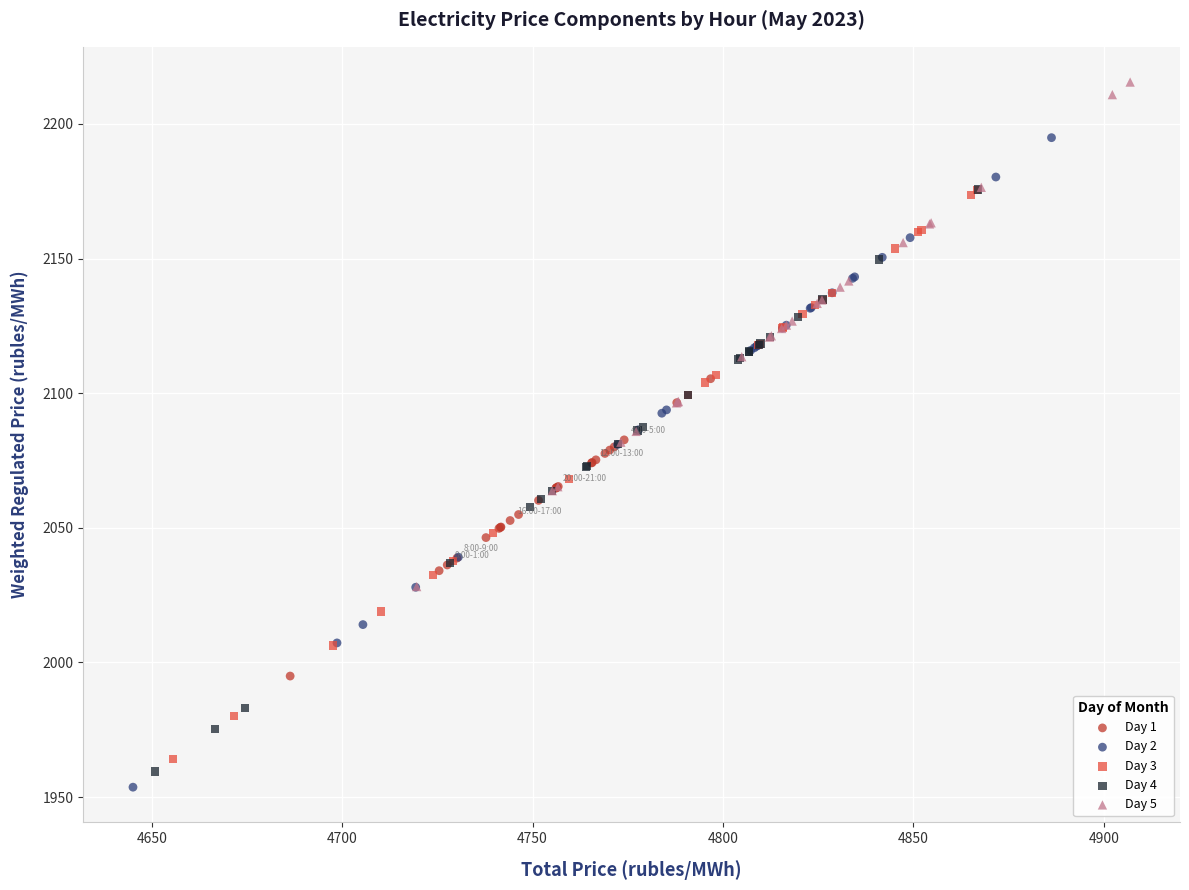

Which series contains the highest Y value?

Day 5